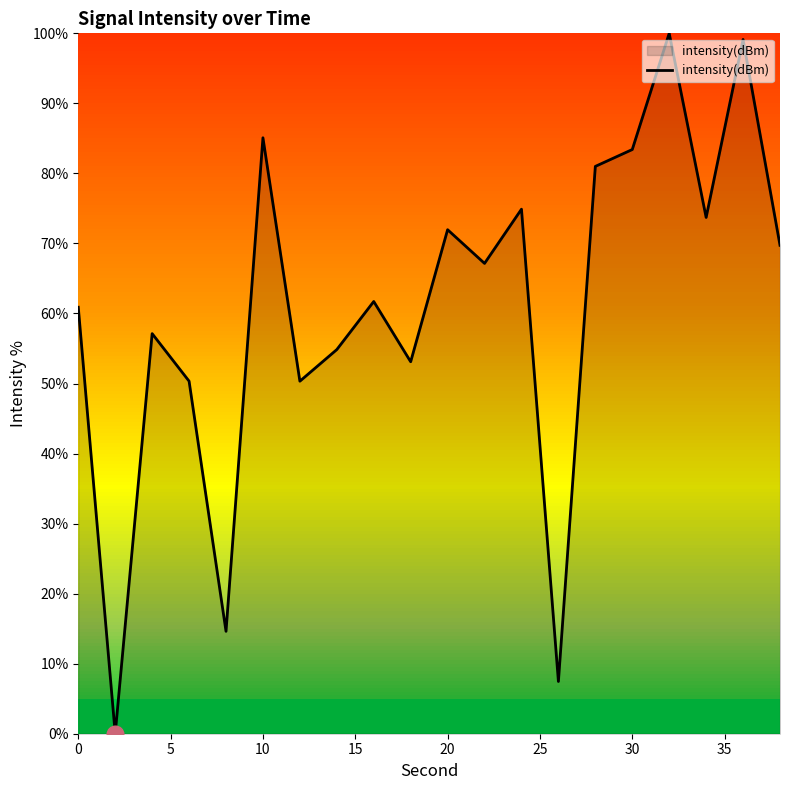

What is the maximum value shown in the chart?

100.0